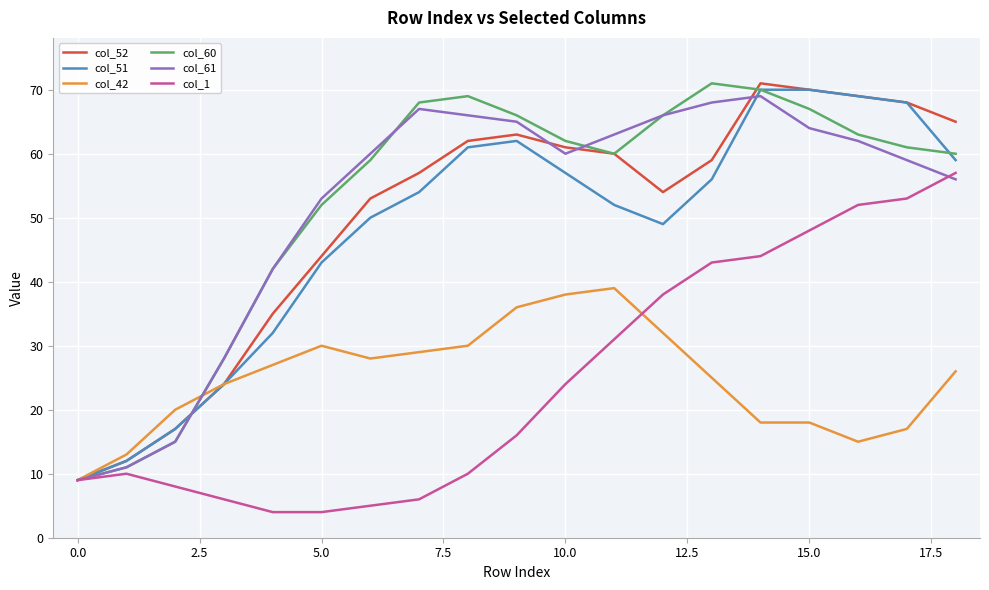

What is the lowest value of the col_1 series?

4